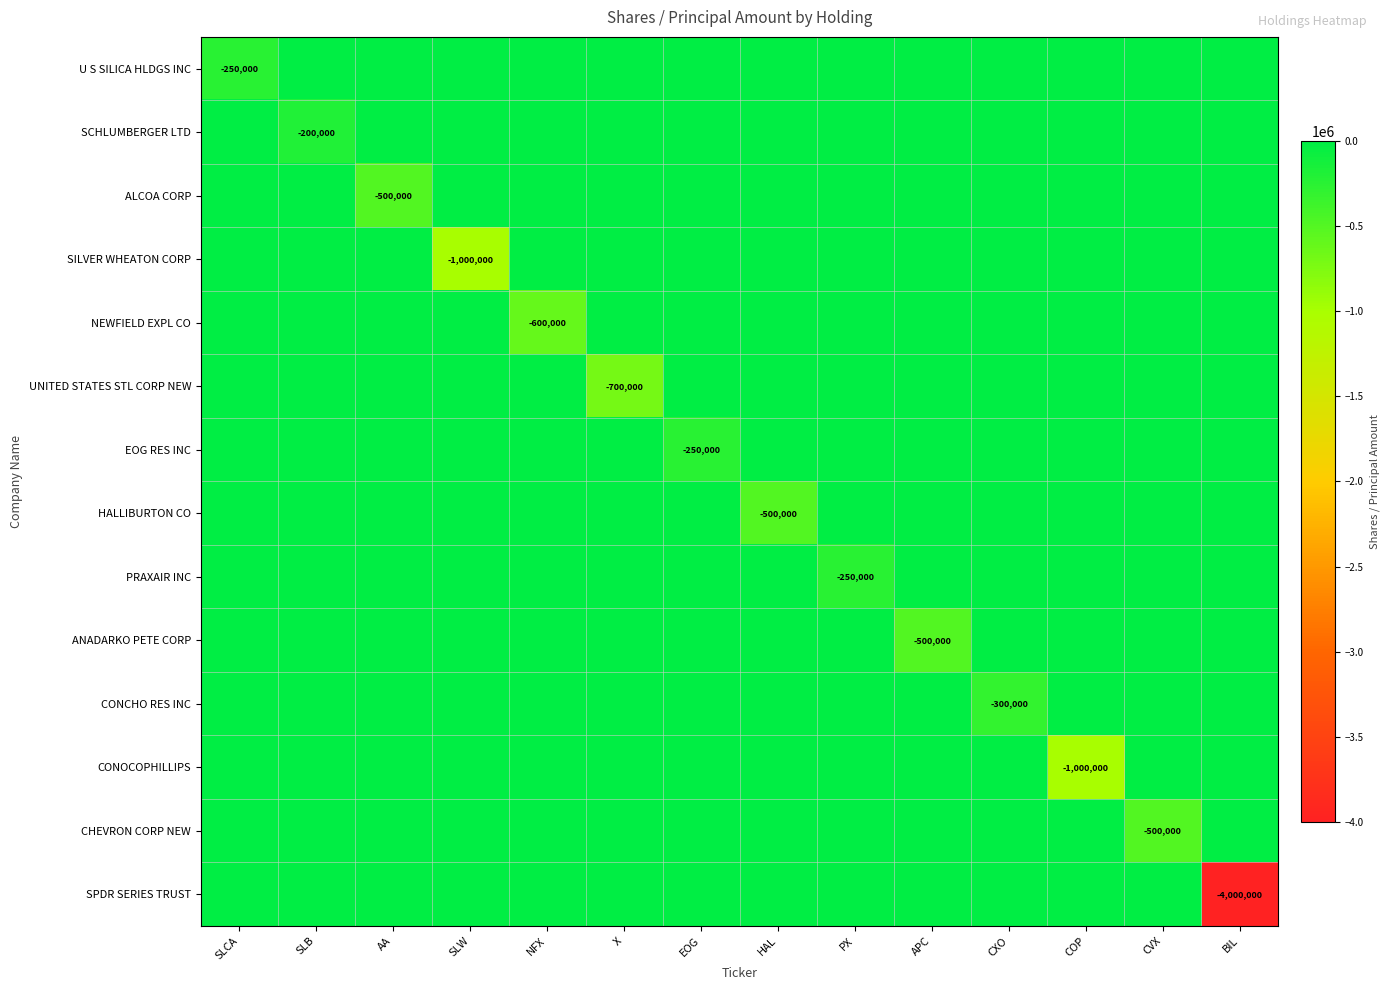

Is it true that CONOCOPHILLIPS equals -685467 at COP?

False